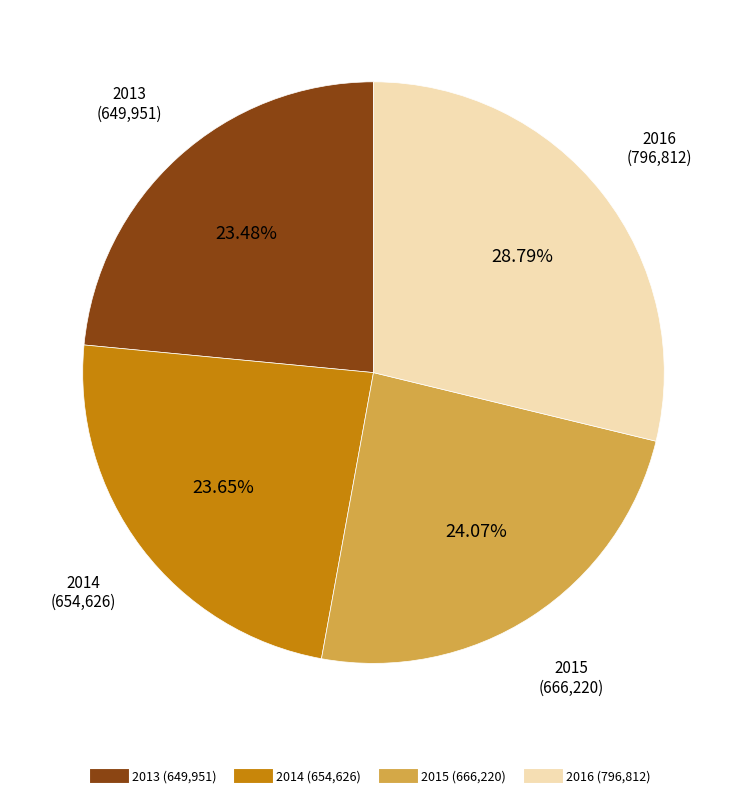

Does any single category account for the majority?

No